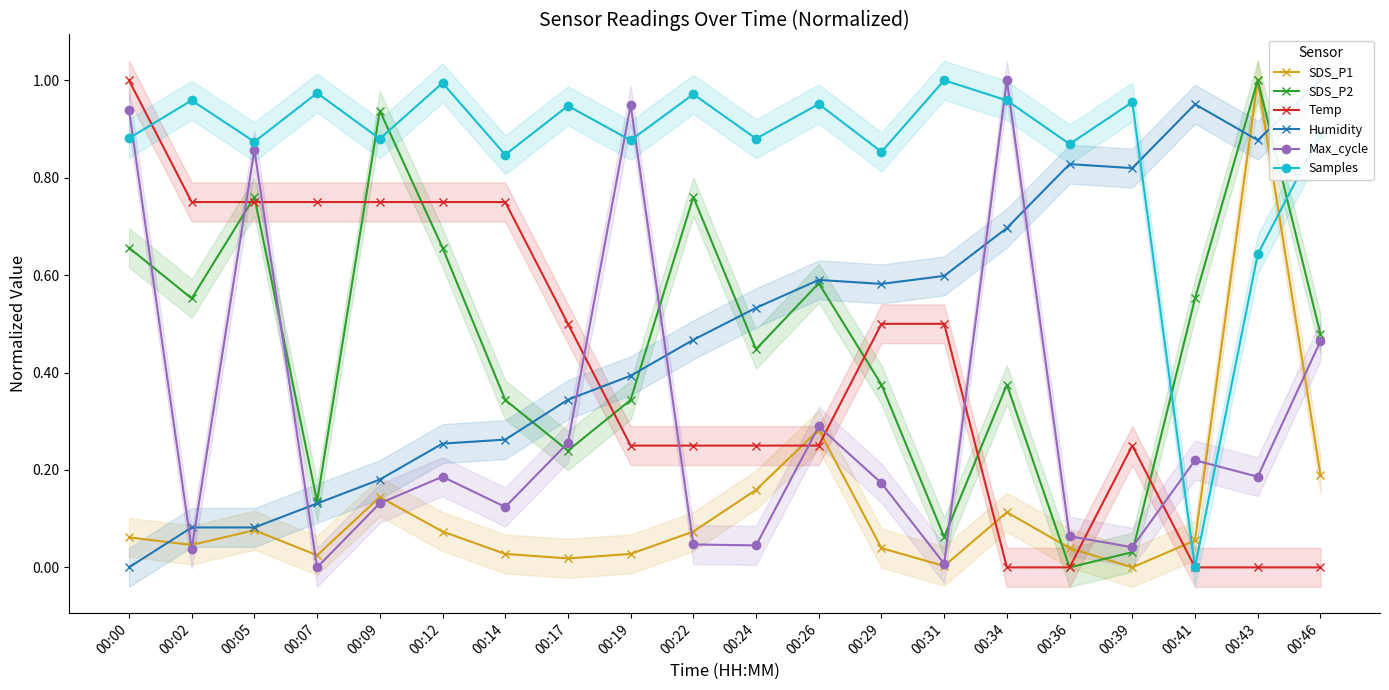

Reading left to right, transcribe all the data shown in this chart.

SDS_P1: 0.1	0.0	0.1	0.0	0.1	0.1	0.0	0.0	0.0	0.1	0.2	0.3	0.0	0.0	0.1	0.0	0.0	0.1	1.0	0.2
SDS_P2: 0.7	0.6	0.8	0.1	0.9	0.7	0.3	0.2	0.3	0.8	0.4	0.6	0.4	0.1	0.4	0.0	0.0	0.6	1.0	0.5
Temp: 1.0	0.8	0.8	0.8	0.8	0.8	0.8	0.5	0.2	0.2	0.2	0.2	0.5	0.5	0.0	0.0	0.2	0.0	0.0	0.0
Humidity: 0.0	0.1	0.1	0.1	0.2	0.3	0.3	0.3	0.4	0.5	0.5	0.6	0.6	0.6	0.7	0.8	0.8	1.0	0.9	1.0
Max_cycle: 0.9	0.0	0.9	0.0	0.1	0.2	0.1	0.3	0.9	0.0	0.0	0.3	0.2	0.0	1.0	0.1	0.0	0.2	0.2	0.5
Samples: 0.9	1.0	0.9	1.0	0.9	1.0	0.8	0.9	0.9	1.0	0.9	1.0	0.9	1.0	1.0	0.9	1.0	0.0	0.6	0.9